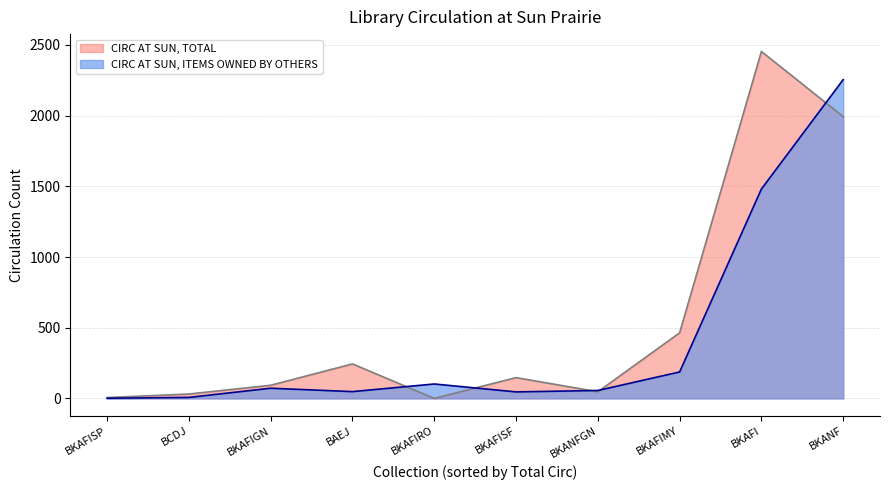

What is the minimum value for CIRC AT SUN, ITEMS OWNED BY OTHERS?

1